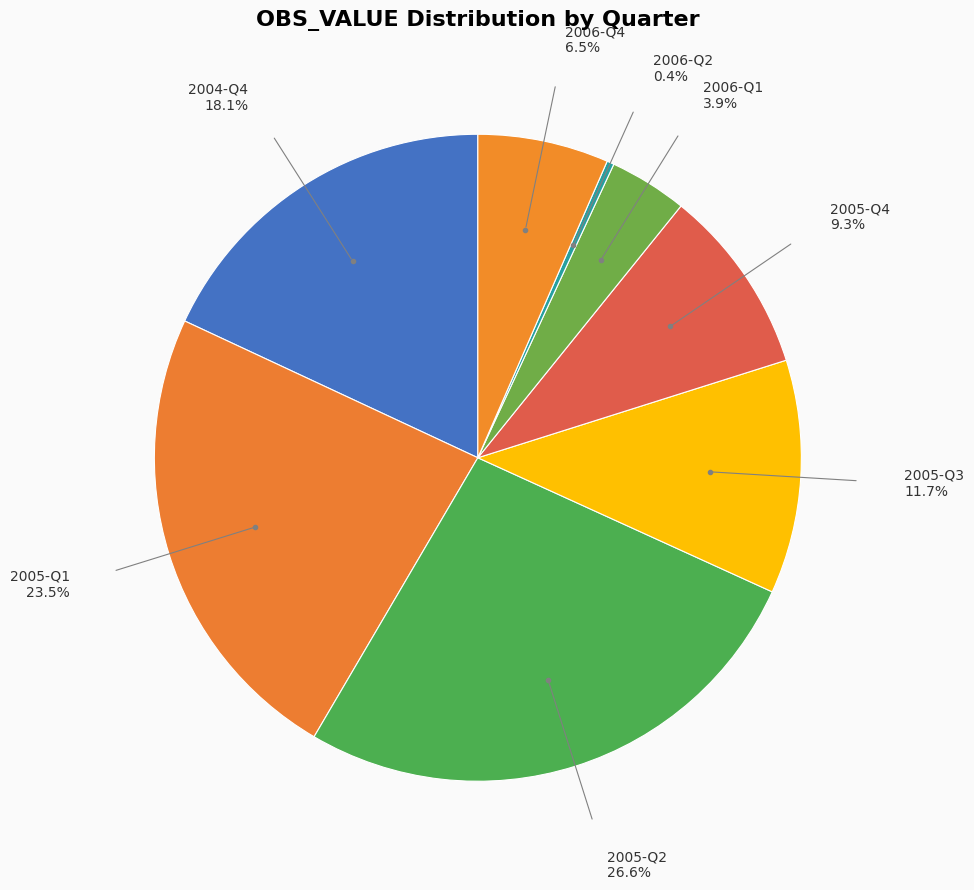

How many segments does this pie chart have?

8